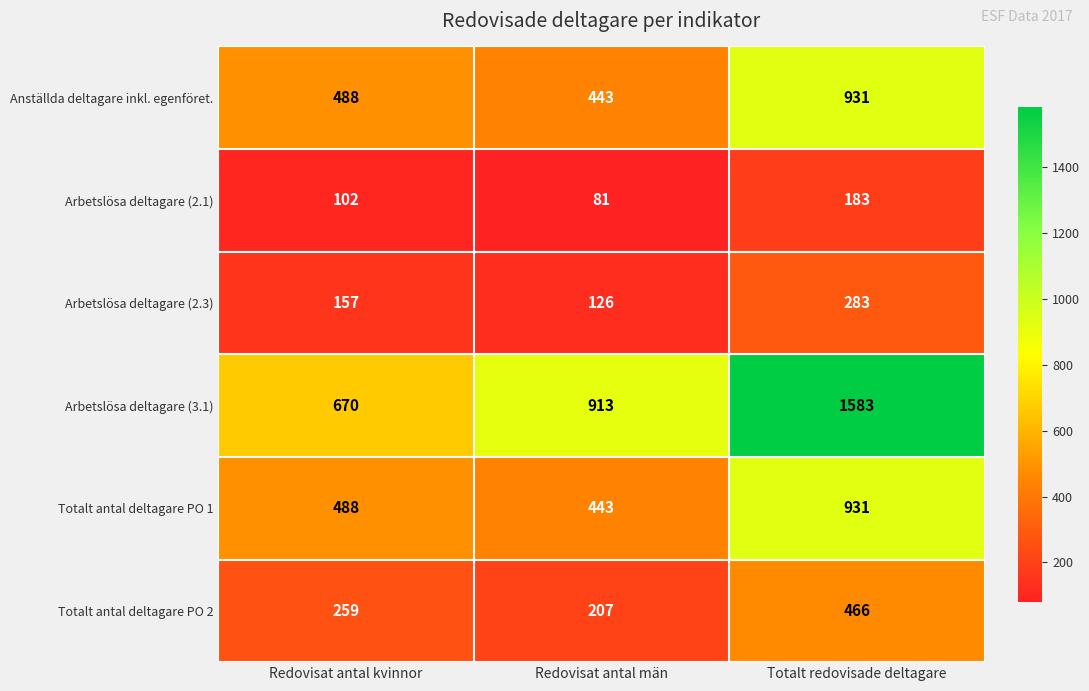

Which category has the lowest value across all series?

Redovisat antal män